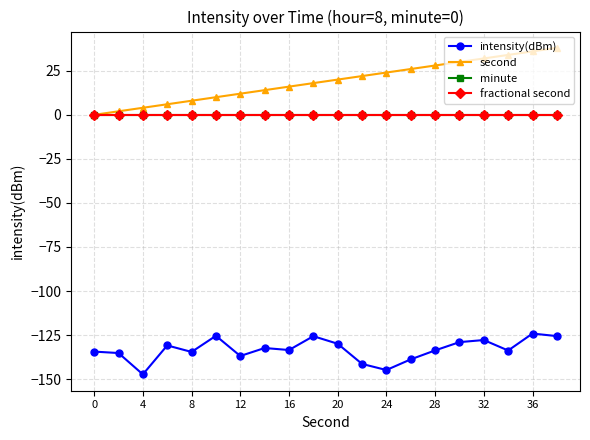

True or false: minute and second cross at least once.

False